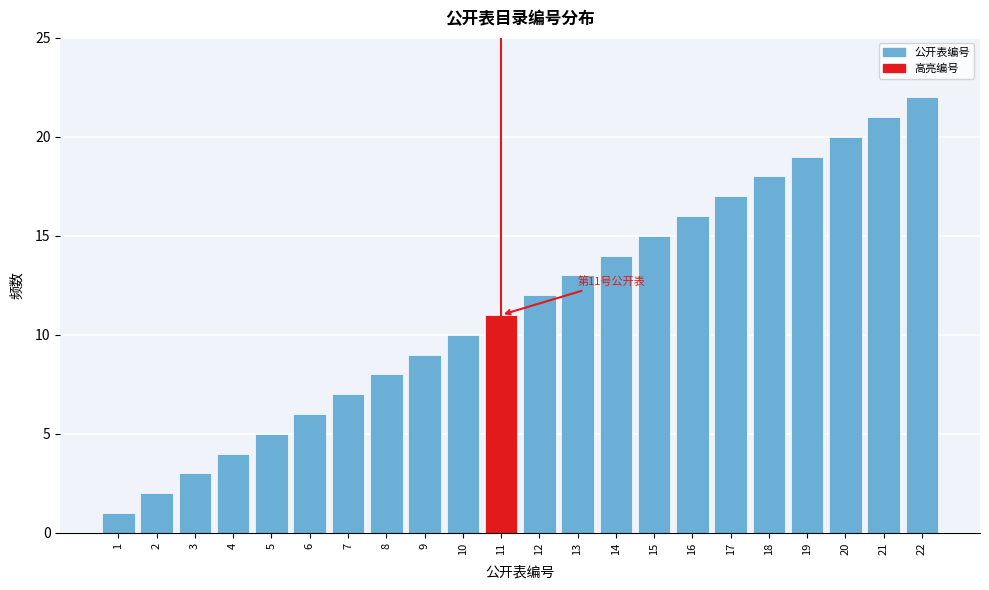

The value at 20 is 20. True or false?

True